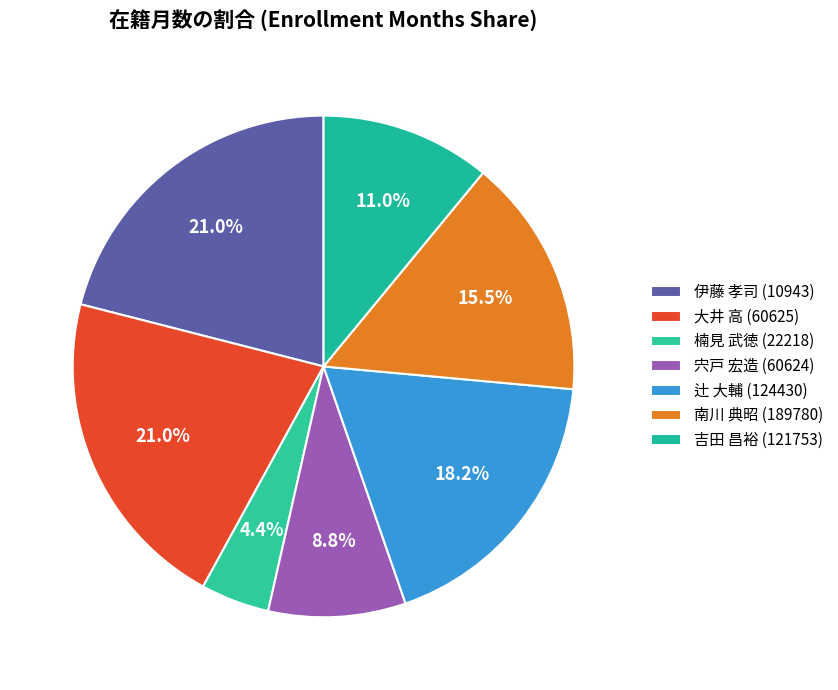

To the nearest percent, what is the average slice percentage?

14%